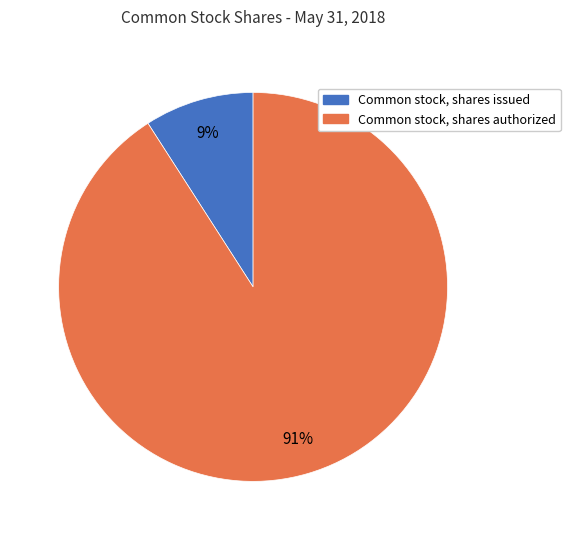

Which slice is the largest?

Common stock, shares authorized